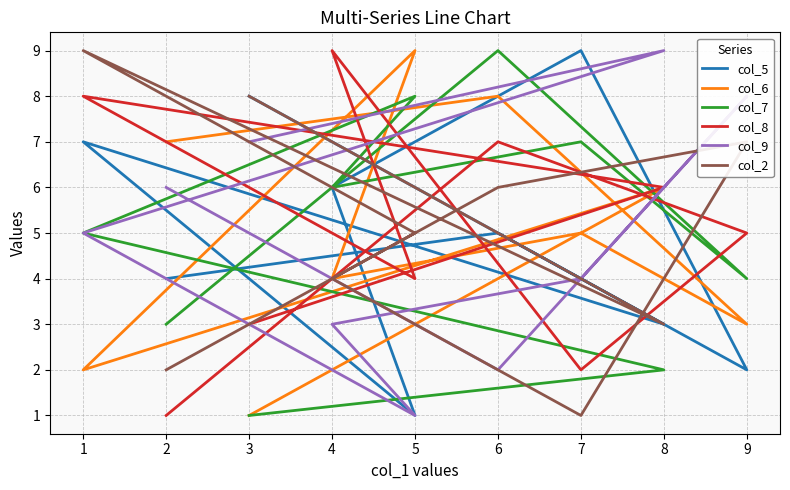

Where is the first local maximum for col_7?

6